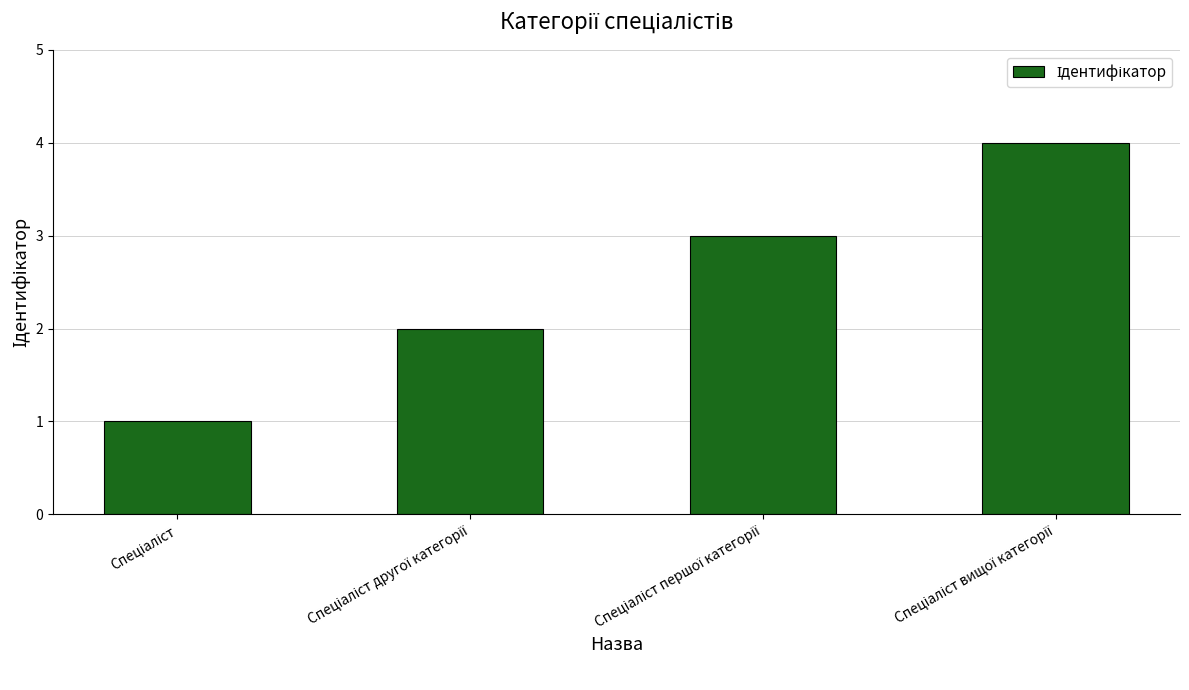

What is the maximum value shown in the chart?

4